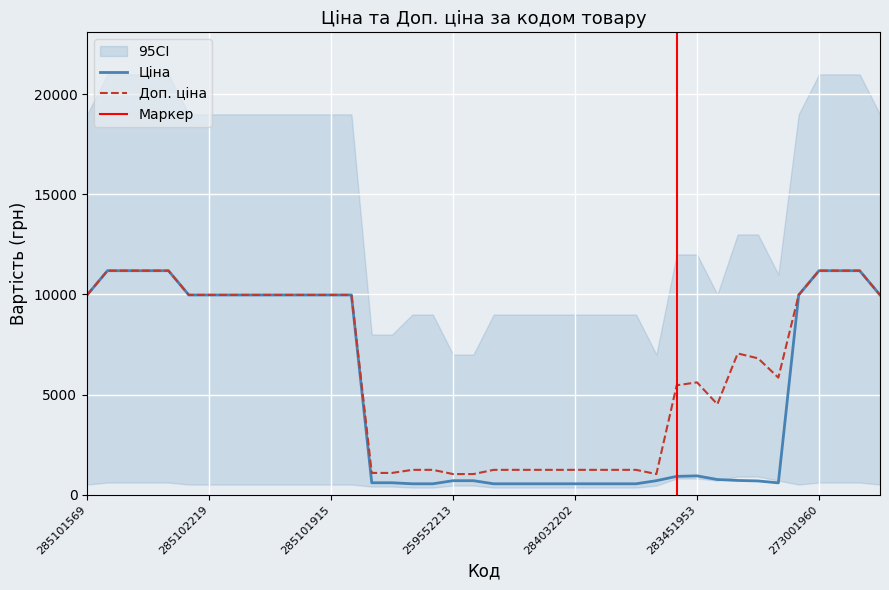

At which category is the sum across all series the highest?

285112220